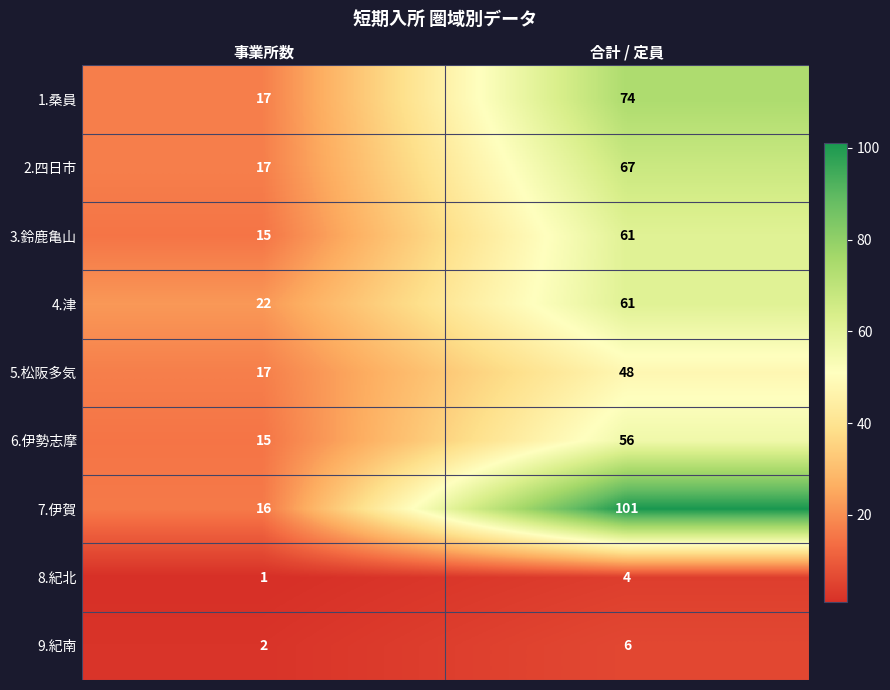

Reading left to right, list all the values displayed in this chart.

1.桑員: 事業所数=17	合計 / 定員=74
2.四日市: 事業所数=17	合計 / 定員=67
3.鈴鹿亀山: 事業所数=15	合計 / 定員=61
4.津: 事業所数=22	合計 / 定員=61
5.松阪多気: 事業所数=17	合計 / 定員=48
6.伊勢志摩: 事業所数=15	合計 / 定員=56
7.伊賀: 事業所数=16	合計 / 定員=101
8.紀北: 事業所数=1	合計 / 定員=4
9.紀南: 事業所数=2	合計 / 定員=6